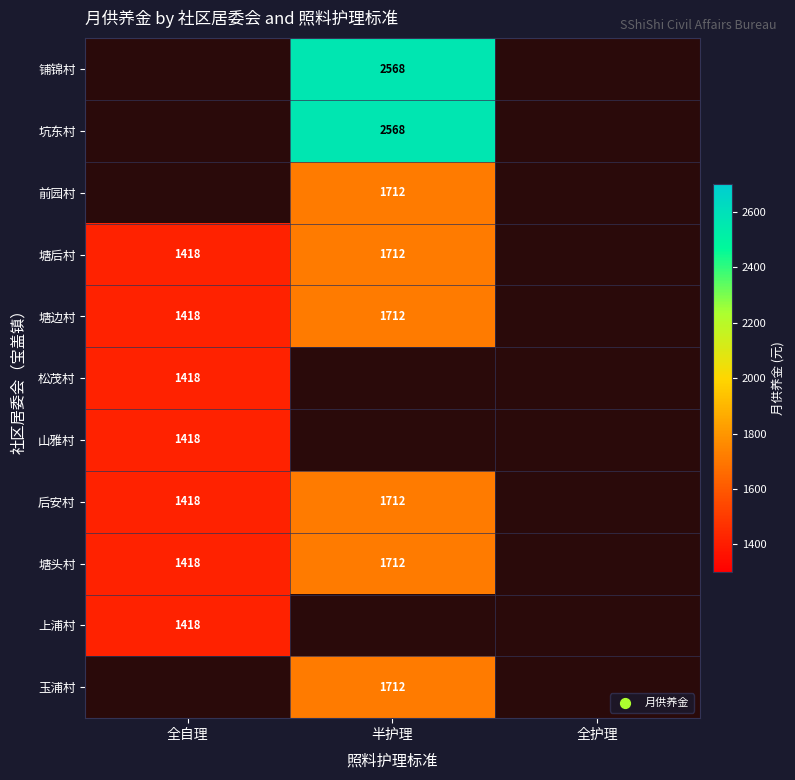

True or false: 前园村 has a value of 1712 at 半护理.

True